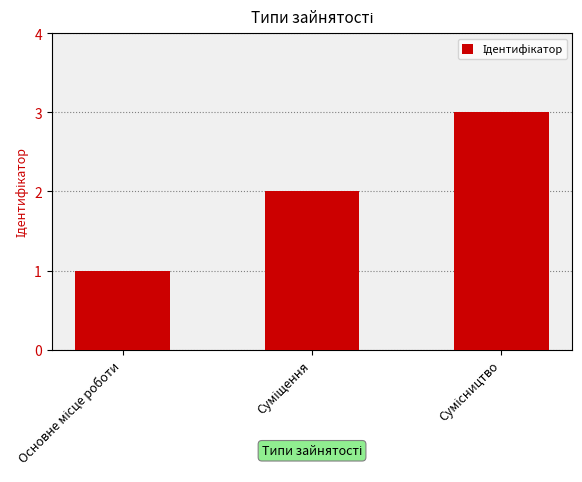

Count the number of categories in the chart.

3